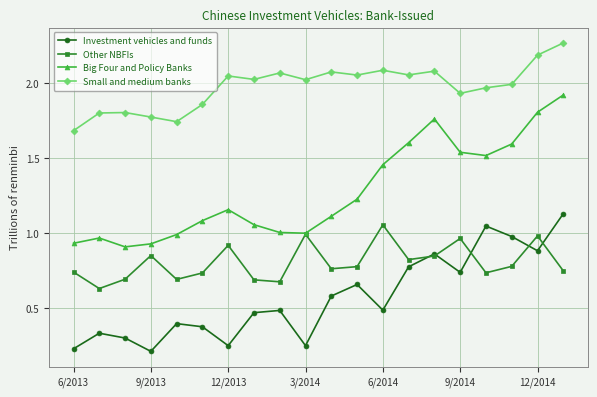

True or false: Small and medium banks and Other NBFIs cross at least once.

False